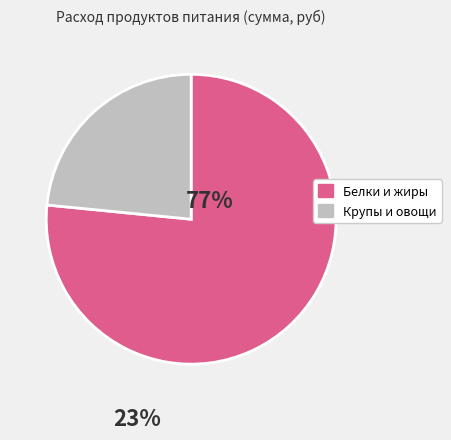

Is there a majority slice in this chart?

Yes